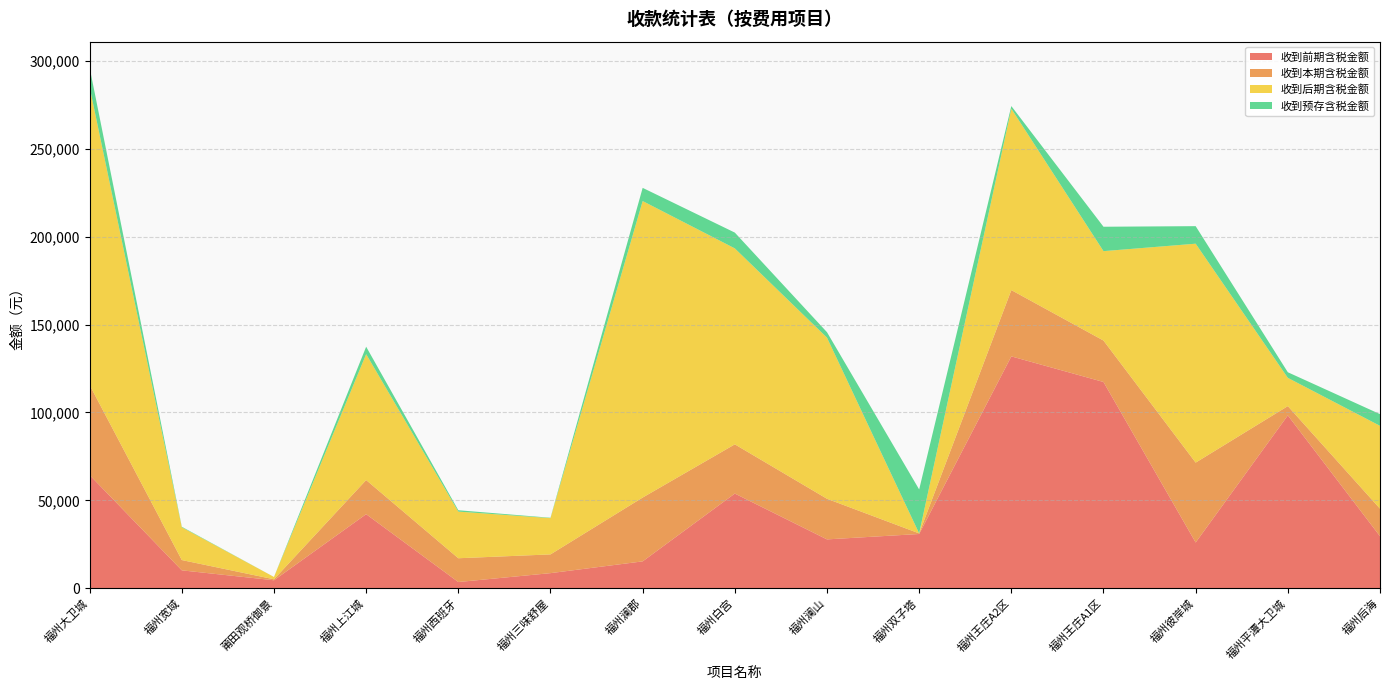

Reading left to right, list all the values displayed in this chart.

收到前期含税金额: 福州大卫城=64396.9	福州宽域=10199.5	莆田观桥御景=4550.3	福州上江城=42144.1	福州西班牙=3557.6	福州三味舒屋=8607.0	福州澜郡=15302.2	福州白宫=53872.6	福州澜山=27804.9	福州双子塔=30872.3	福州王庄A2区=131887.9	福州王庄A1区=117330.0	福州彼岸城=26032.3	福州平潭大卫城=98324.2	福州后海=29601.5
收到本期含税金额: 福州大卫城=51185.8	福州宽域=5847.8	莆田观桥御景=563.6	福州上江城=19400.6	福州西班牙=13523.0	福州三味舒屋=10659.5	福州澜郡=36298.7	福州白宫=27986.9	福州澜山=23096.7	福州双子塔=342.7	福州王庄A2区=37703.2	福州王庄A1区=23562.4	福州彼岸城=45439.7	福州平潭大卫城=5278.4	福州后海=15677.7
收到后期含税金额: 福州大卫城=169402.4	福州宽域=18639.0	莆田观桥御景=1320.0	福州上江城=71609.1	福州西班牙=26527.6	福州三味舒屋=20630.0	福州澜郡=168638.7	福州白宫=111446.7	福州澜山=91638.7	福州双子塔=0.0	福州王庄A2区=103164.8	福州王庄A1区=50850.7	福州彼岸城=124509.5	福州平潭大卫城=16076.3	福州后海=47113.4
收到预存含税金额: 福州大卫城=11088.6	福州宽域=300.0	莆田观桥御景=0.0	福州上江城=4233.8	福州西班牙=774.2	福州三味舒屋=205.0	福州澜郡=7493.1	福州白宫=8986.8	福州澜山=3097.7	福州双子塔=24986.0	福州王庄A2区=1490.0	福州王庄A1区=13877.0	福州彼岸城=9969.6	福州平潭大卫城=3183.0	福州后海=6649.9